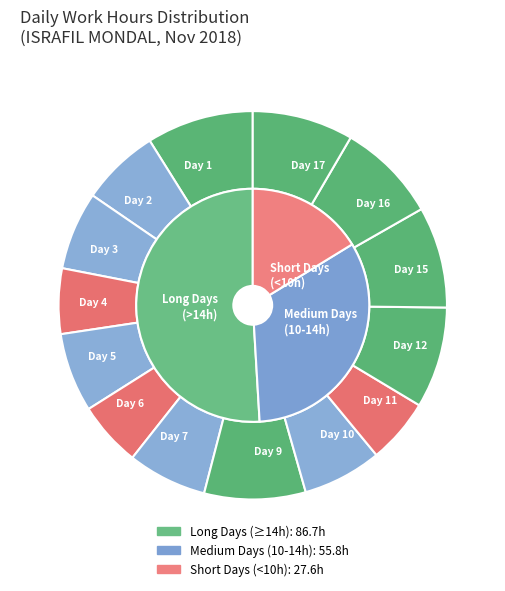

How many slices are in this pie chart?

14